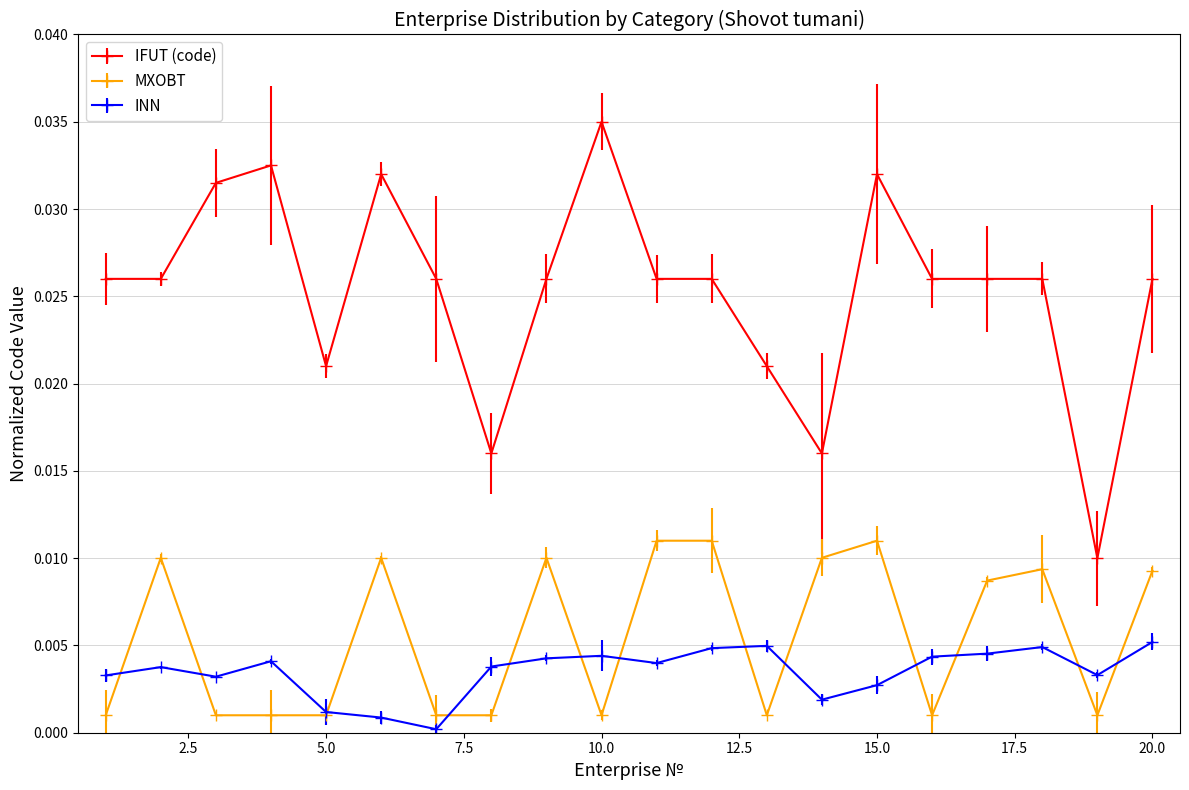

List the series in order of their peak value, lowest first.

INN, MXOBT, IFUT (code)